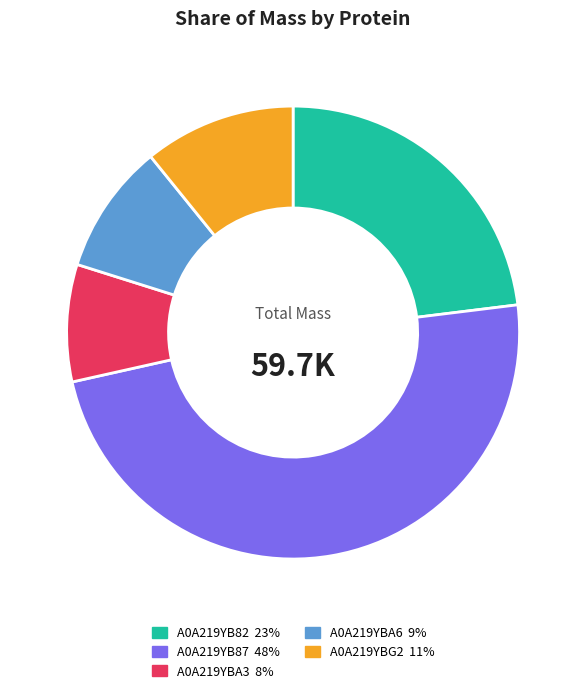

True or false: A0A219YB82 accounts for 23% of the total.

True